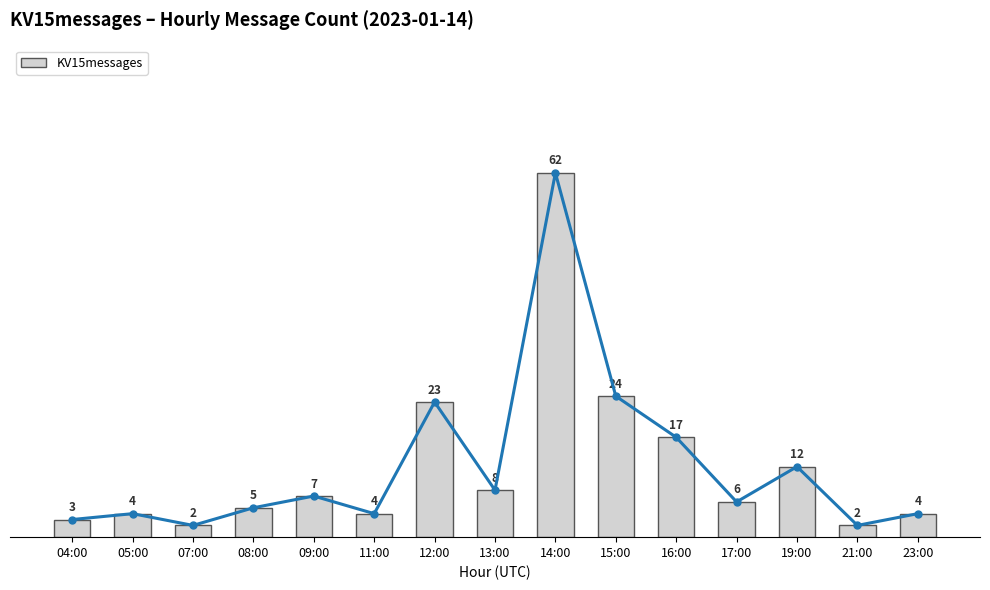

What is the difference between the maximum and minimum values in the KV15messages (line) series?

60